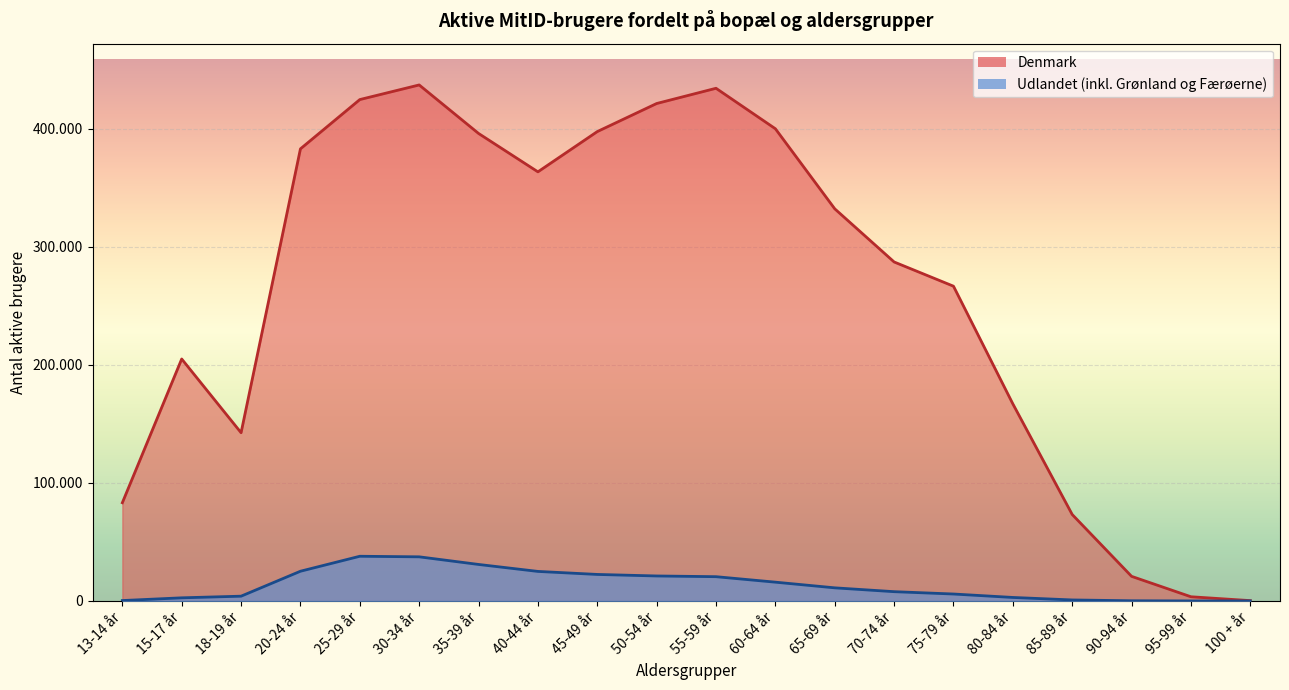

How many data points does each series have?

20